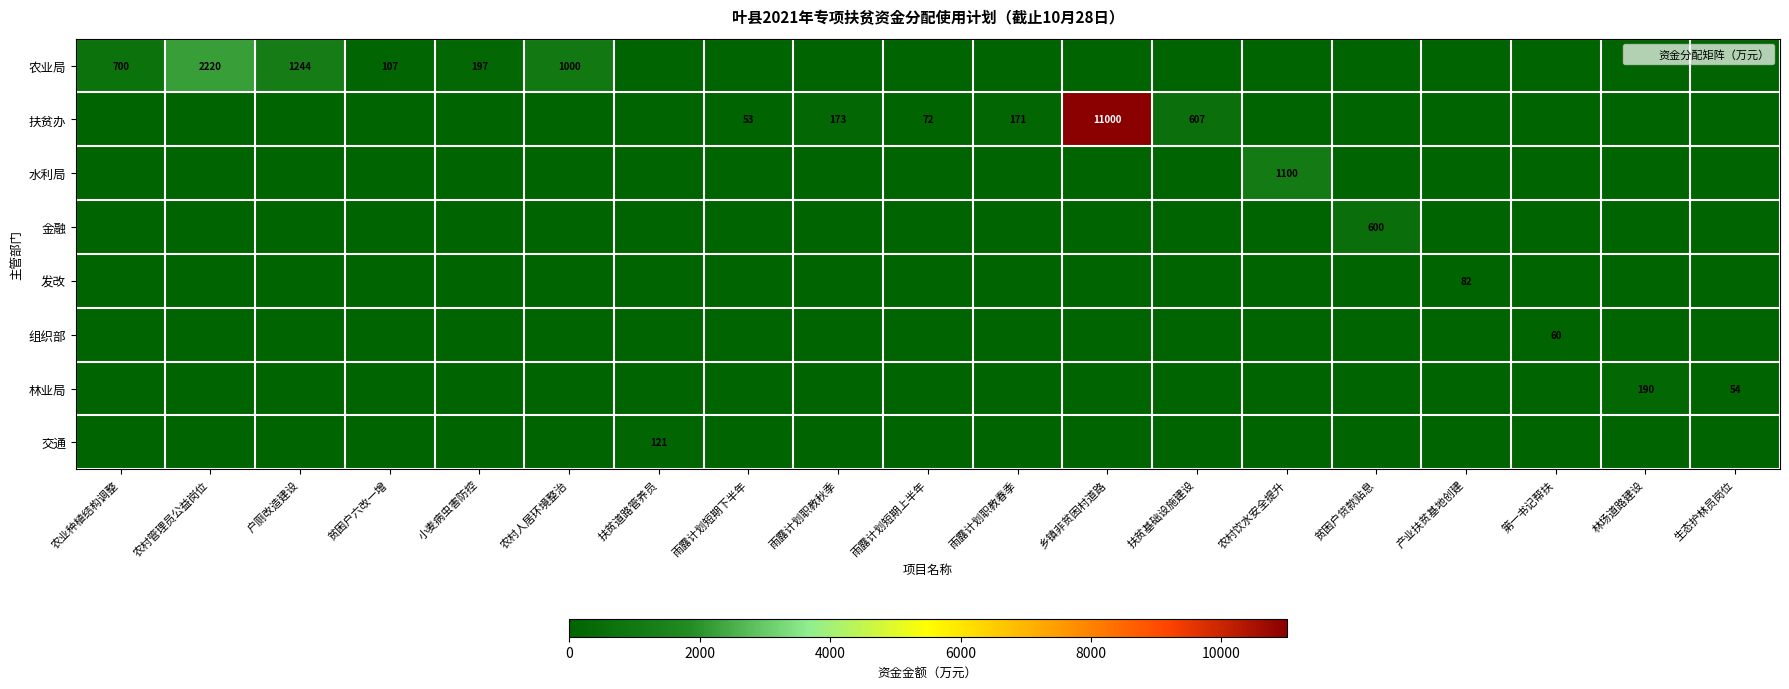

Is it true that 水利局 equals 0.0 at 林场道路建设?

True